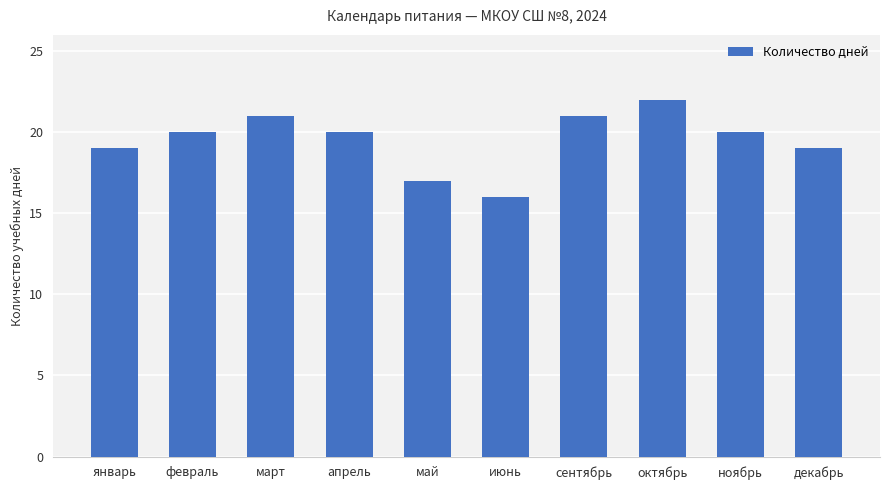

What is the sum of the values at февраль and май?

37